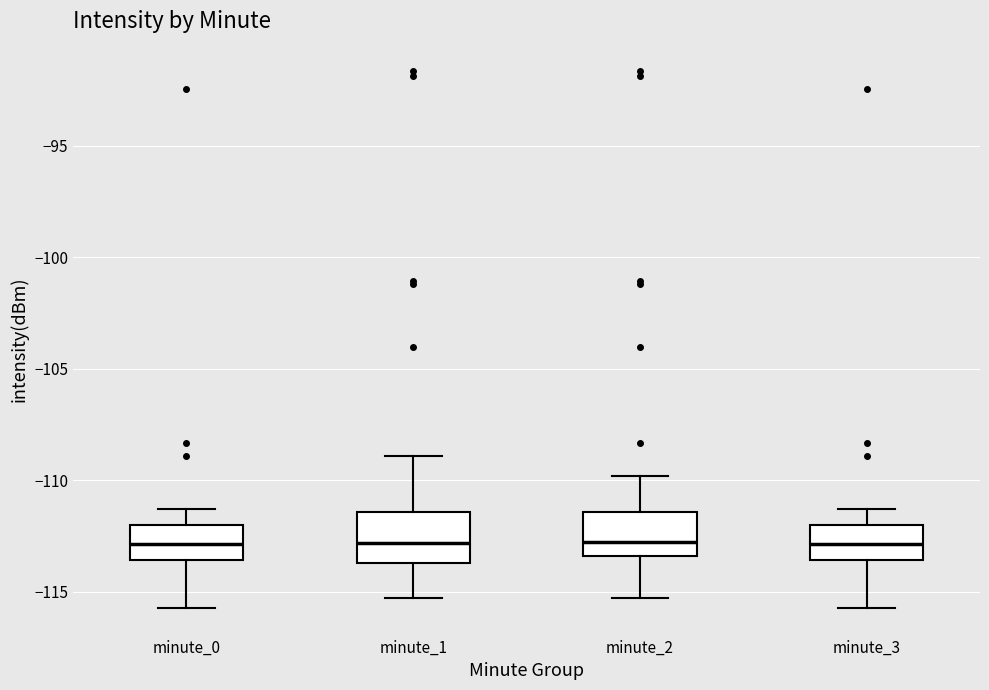

Reading left to right, transcribe this box plot: for each box, give where its median line is, the range the box spans, and where its two whiskers end, as read against the y-axis. The values are not printed on the chart, so give them approximately, as read against the axis.

minute_0: median -113.0, box -113.5 to -112.0, whiskers -115.5 to -111.5
minute_1: median -113.0, box -113.5 to -111.5, whiskers -115.5 to -109.0
minute_2: median -113.0, box -113.5 to -111.5, whiskers -115.5 to -110.0
minute_3: median -113.0, box -113.5 to -112.0, whiskers -115.5 to -111.5